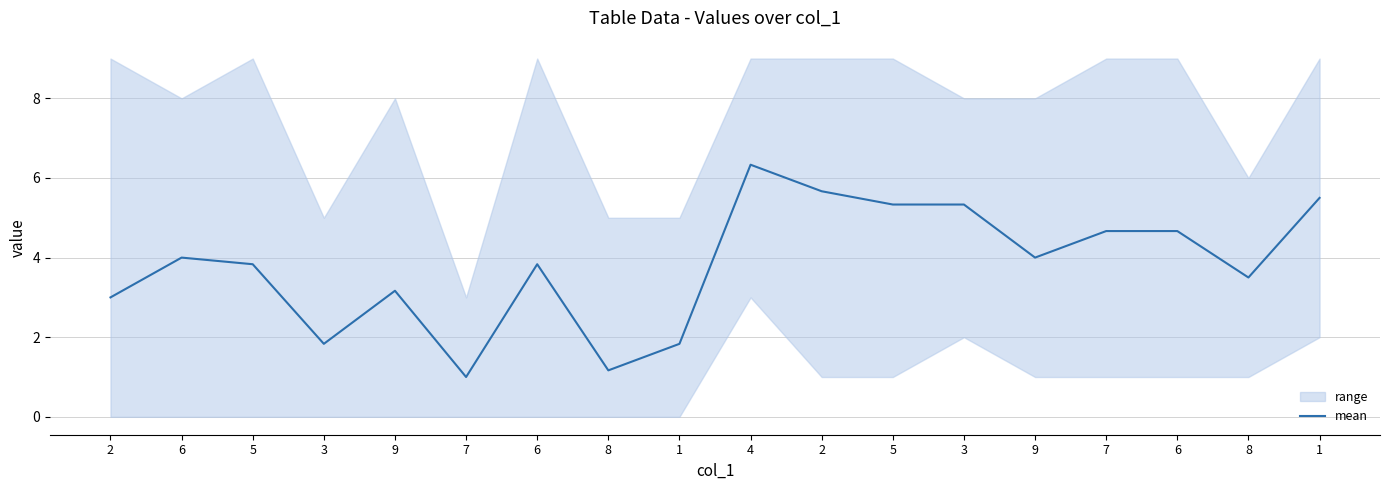

Reading right to left, extract all data points from this chart.

5.5	3.5	4.7	4.7	4.0	5.3	5.3	5.7	6.3	1.8	1.2	3.8	1.0	3.2	1.8	3.8	4.0	3.0